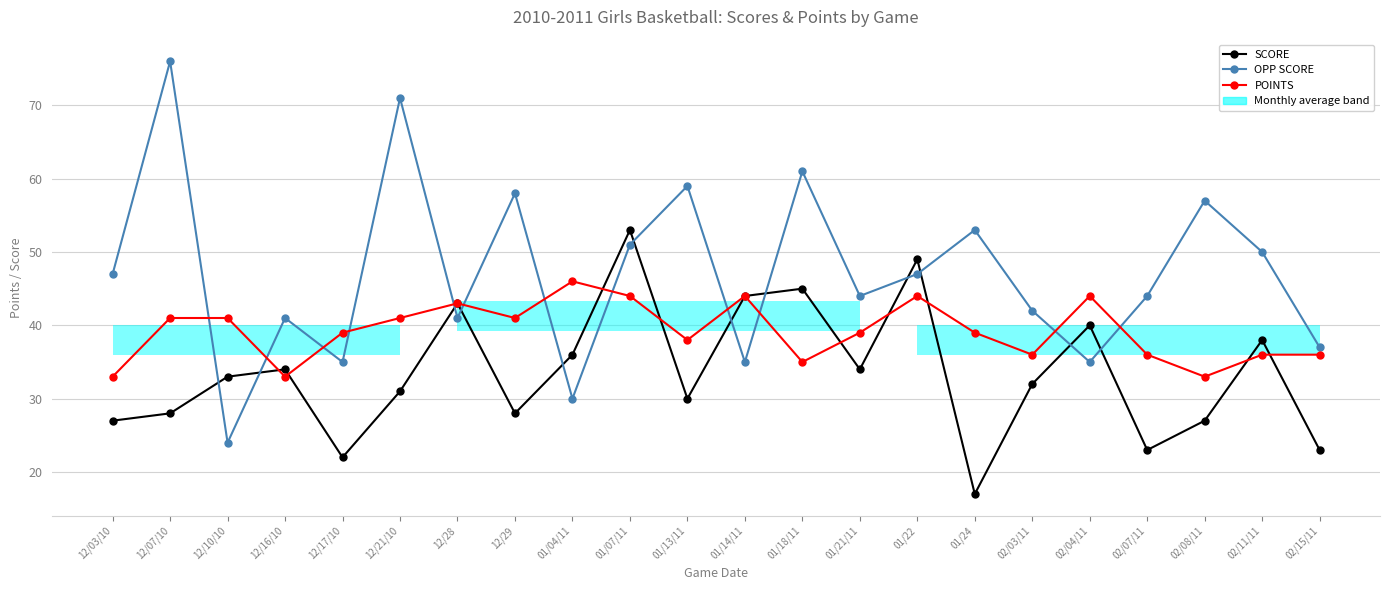

What is the difference between the highest and lowest values at 12/16/10?

8